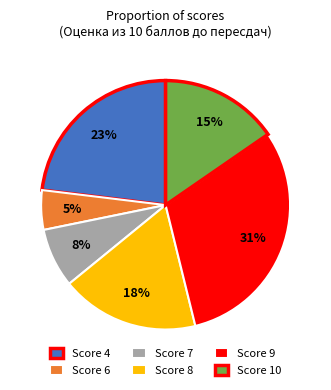

To the nearest percent, what is the average slice percentage?

17%